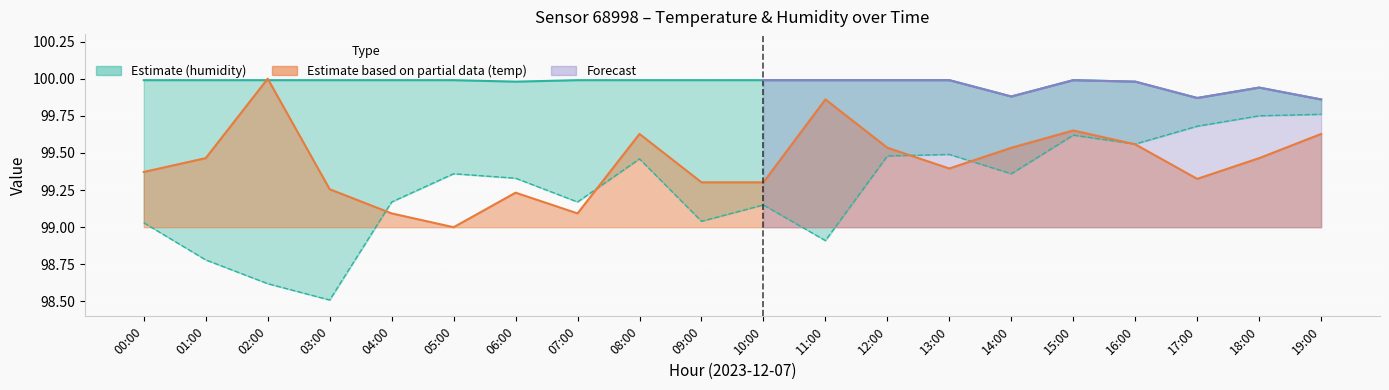

What is the sum of all humidity_high values?

1999.4